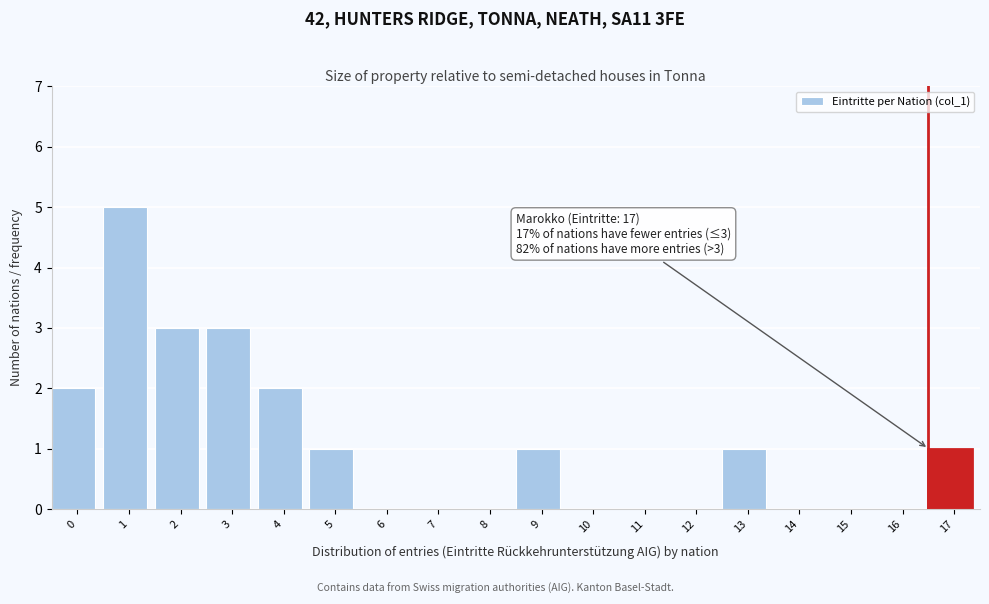

Reading left to right, transcribe all the data shown in this chart.

0=2	1=5	2=3	3=3	4=2	5=1	6=0	7=0	8=0	9=1	10=0	11=0	12=0	13=1	14=0	15=0	16=0	17=1